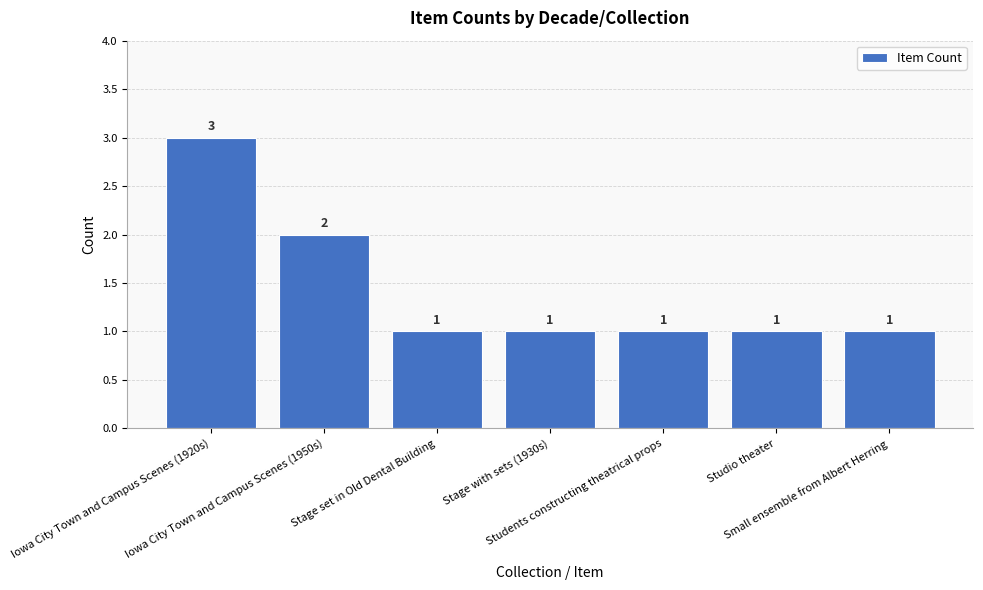

How many data points are above 1?

2